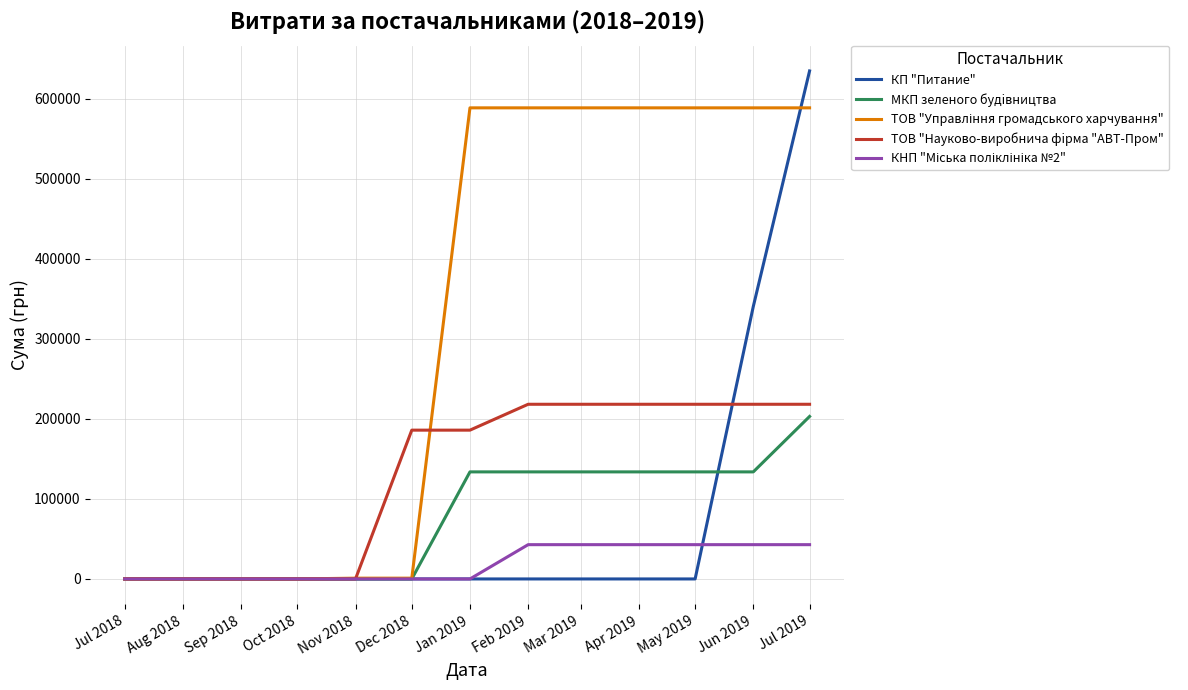

What position from the left is Jul 2019?

13